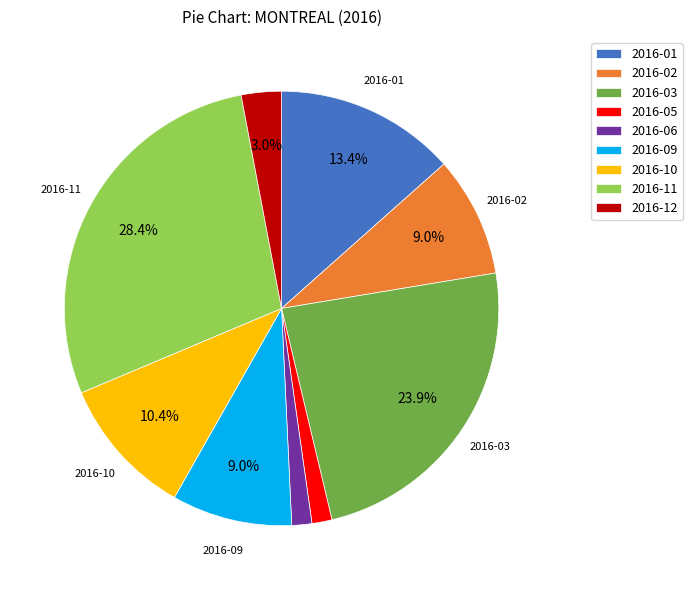

What is the largest slice in the pie chart?

2016-11